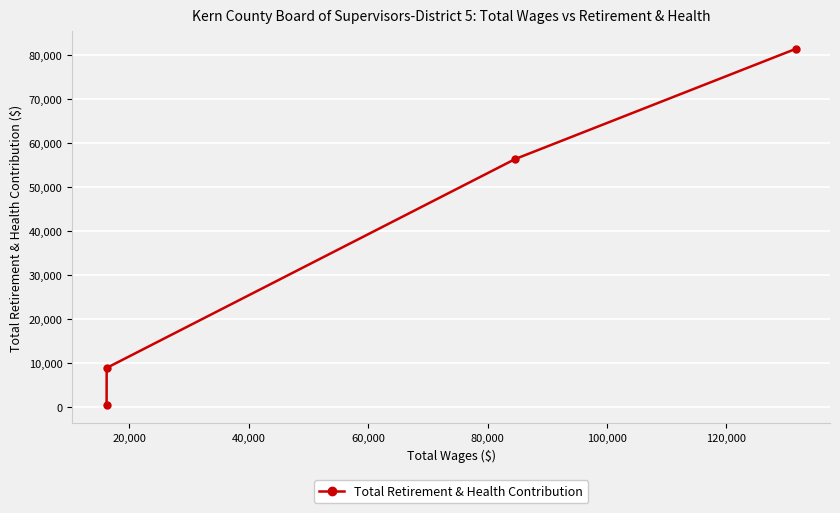

What is the difference between the maximum and minimum values?

81064